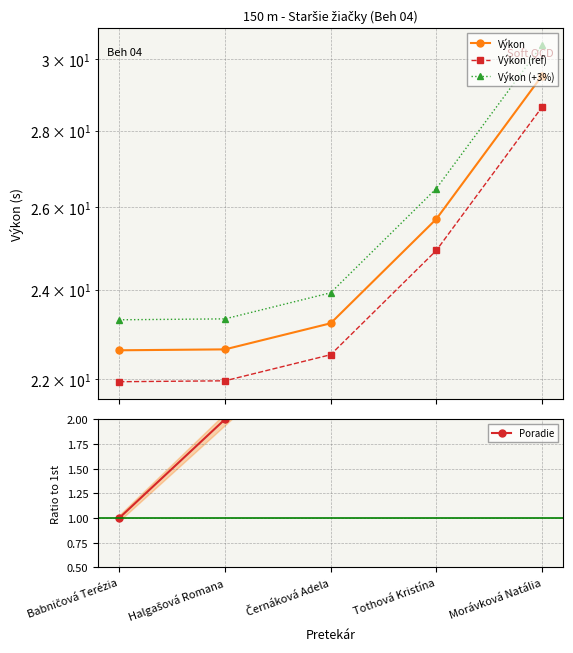

True or false: Poradie and Výkon (+3%) cross at least once.

False